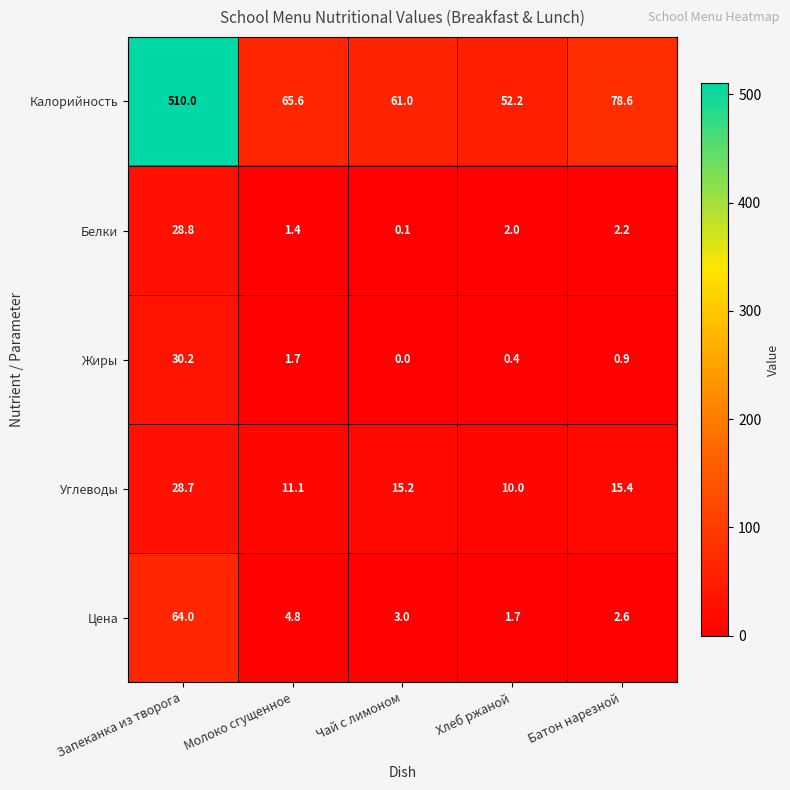

Between Молоко сгущенное and Чай с лимоном, which series saw the biggest shift?

Калорийность